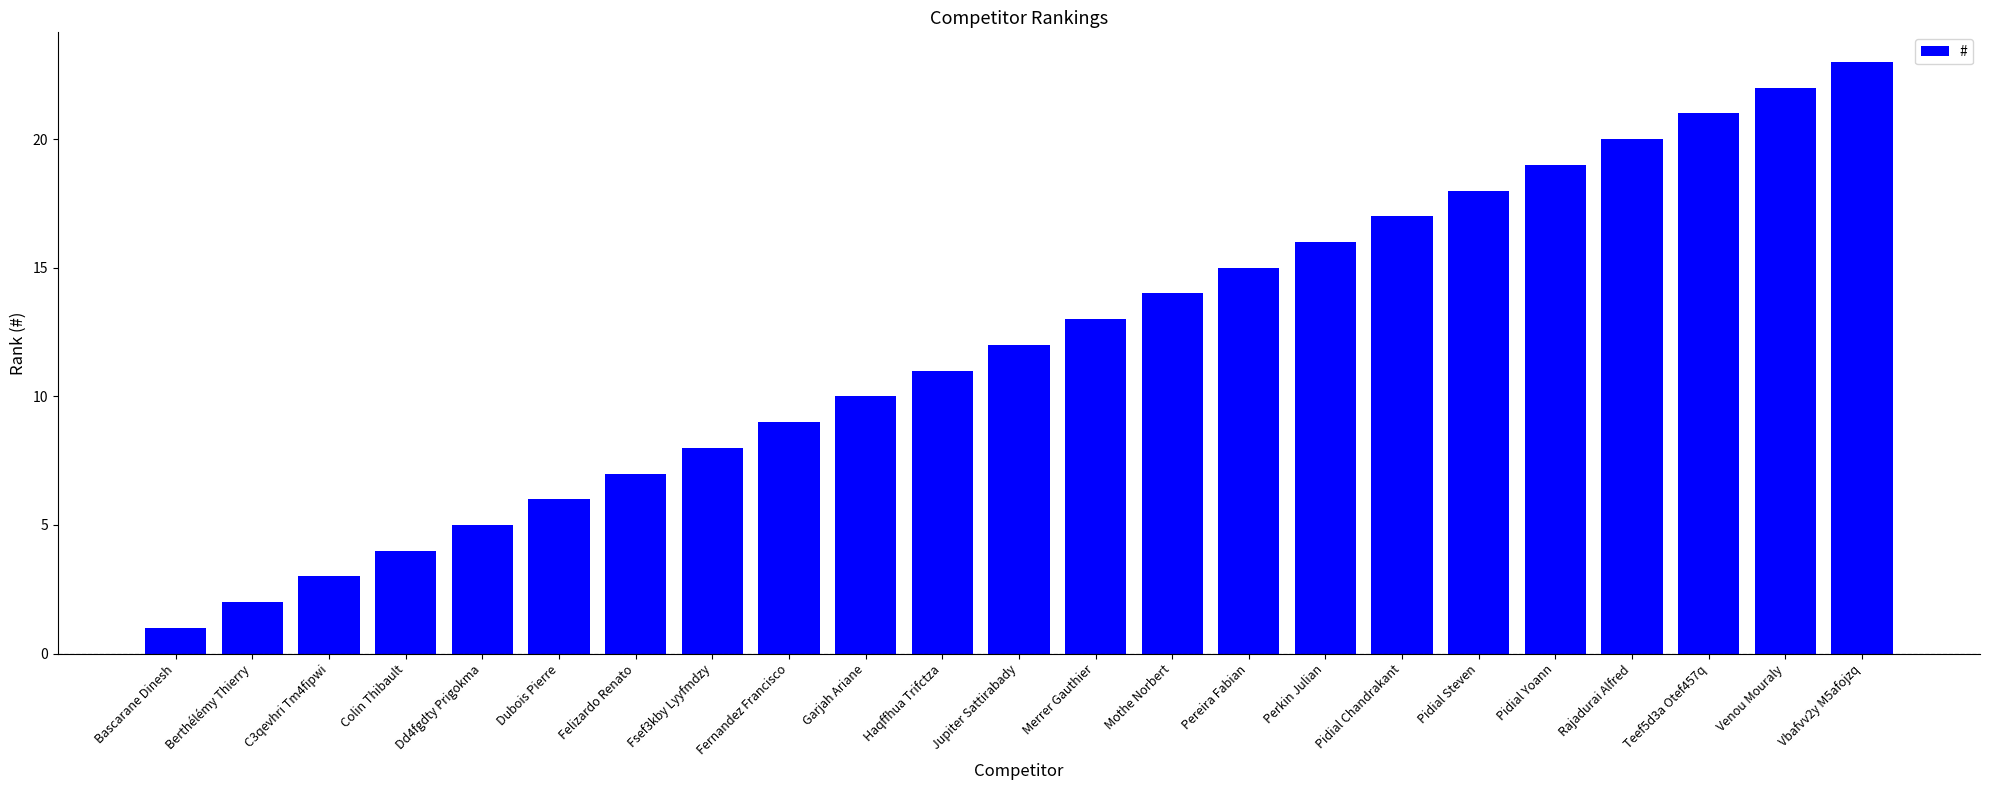

Reading right to left, transcribe all the data shown in this chart.

23	22	21	20	19	18	17	16	15	14	13	12	11	10	9	8	7	6	5	4	3	2	1